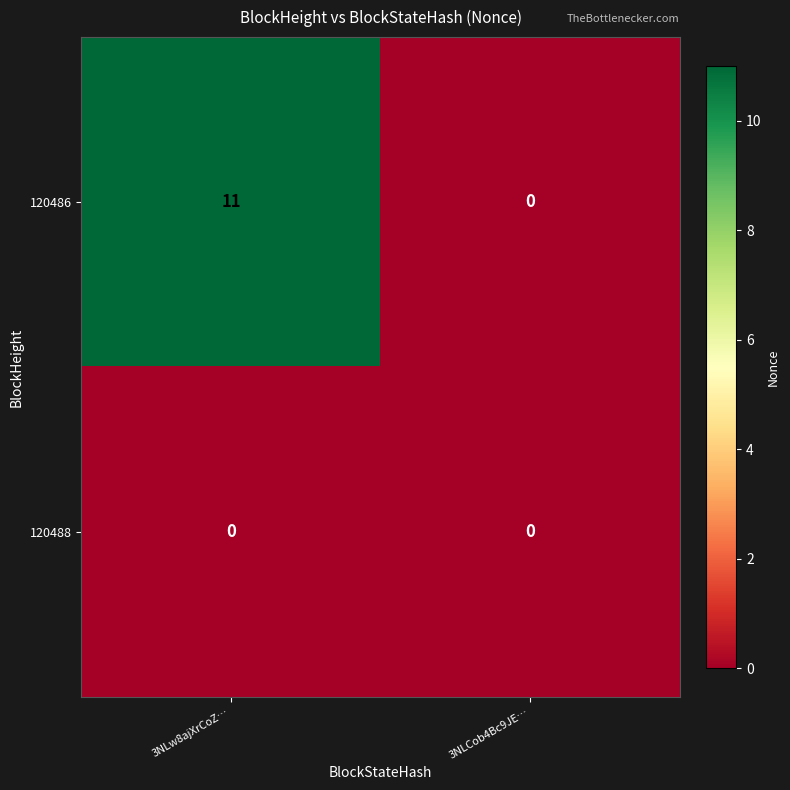

True or false: 120486 has a value of -6 at 3NLCob4Bc9JE….

False